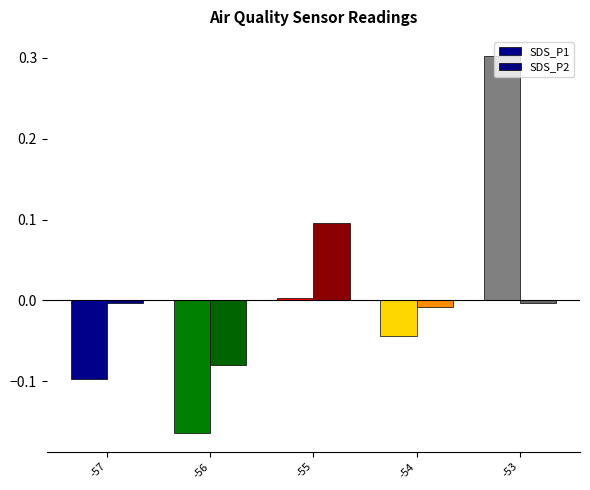

Between -57 and -53, which series saw the biggest shift?

SDS_P1